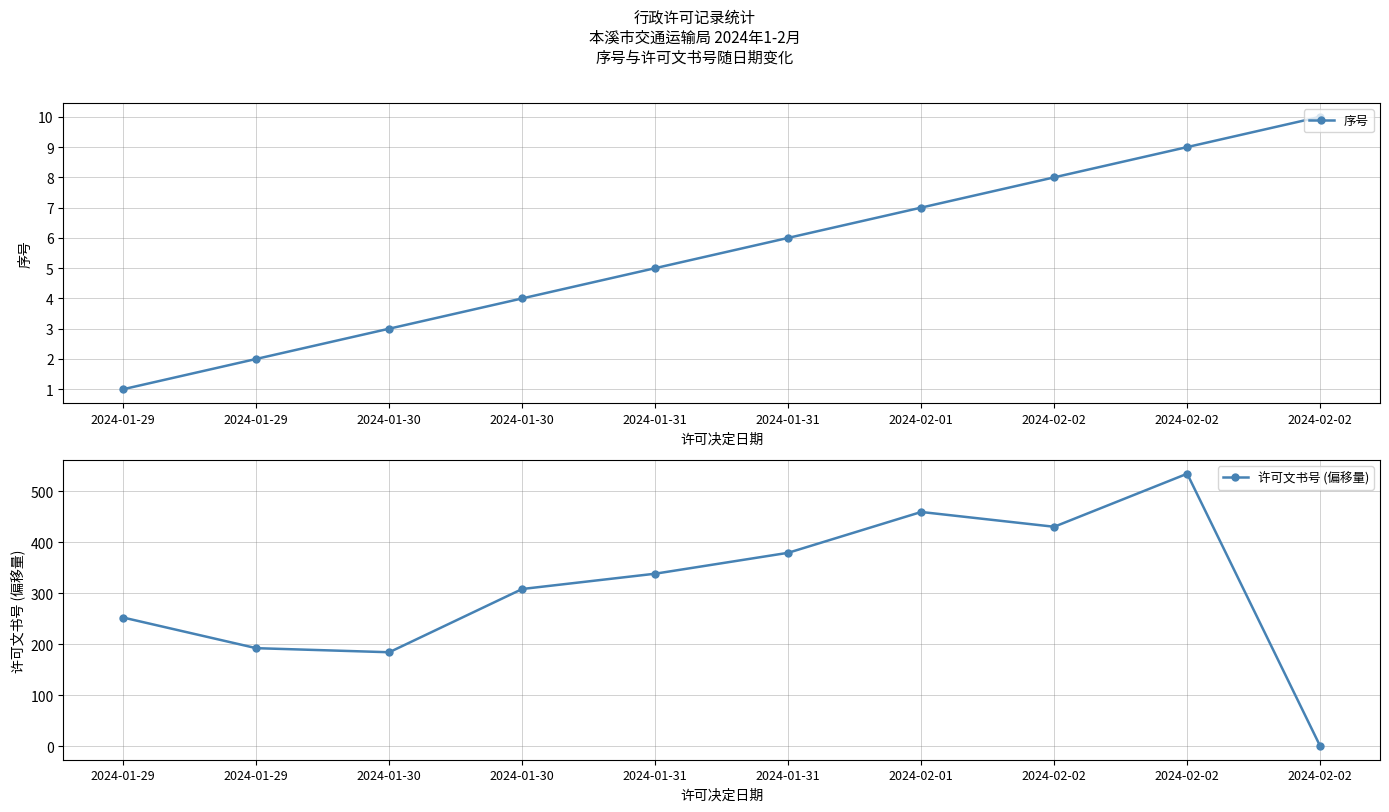

What is the average value of the 许可文书号 (偏移量) series?

308